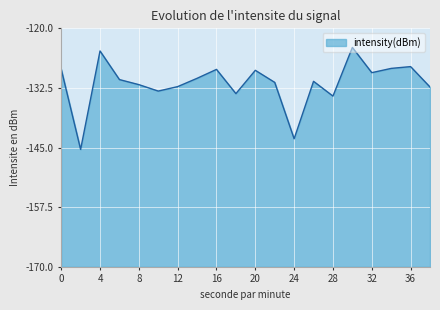

How many values are below -130?

12